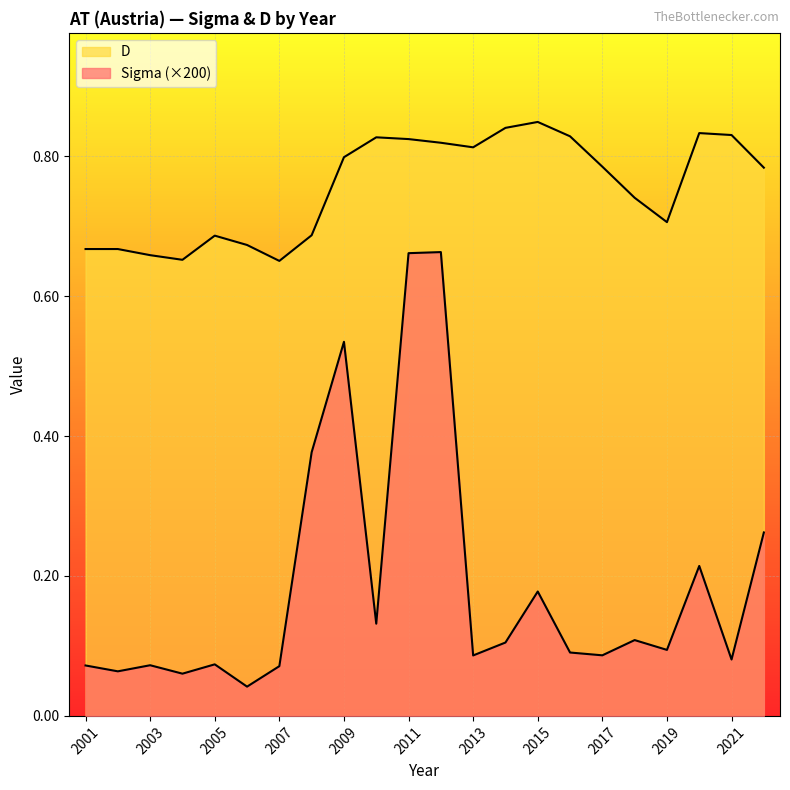

True or false: D and Sigma intersect in this chart.

False